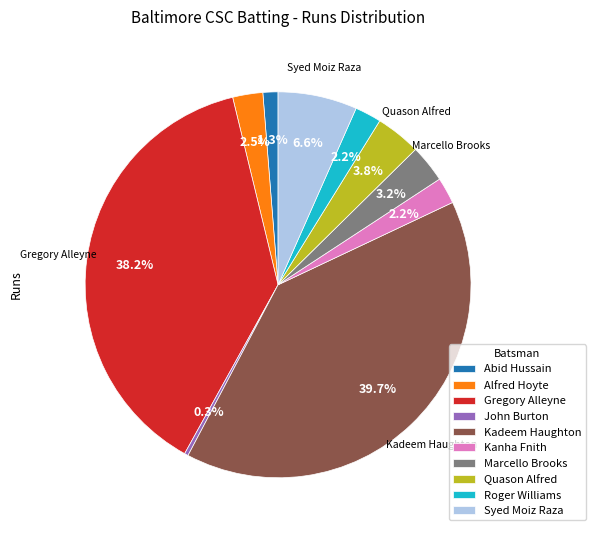

Is there any slice that represents more than half of the pie?

No